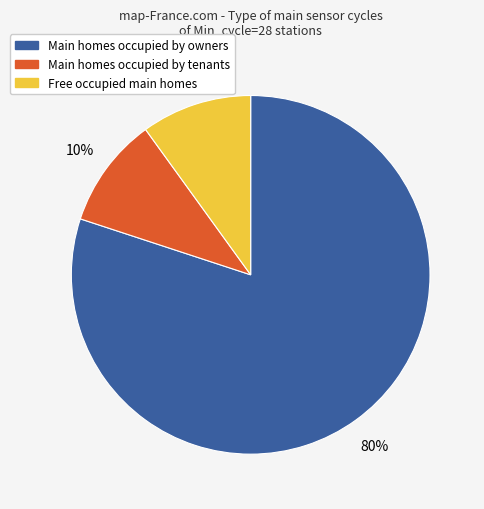

What is the largest slice in the pie chart?

Main homes occupied by owners